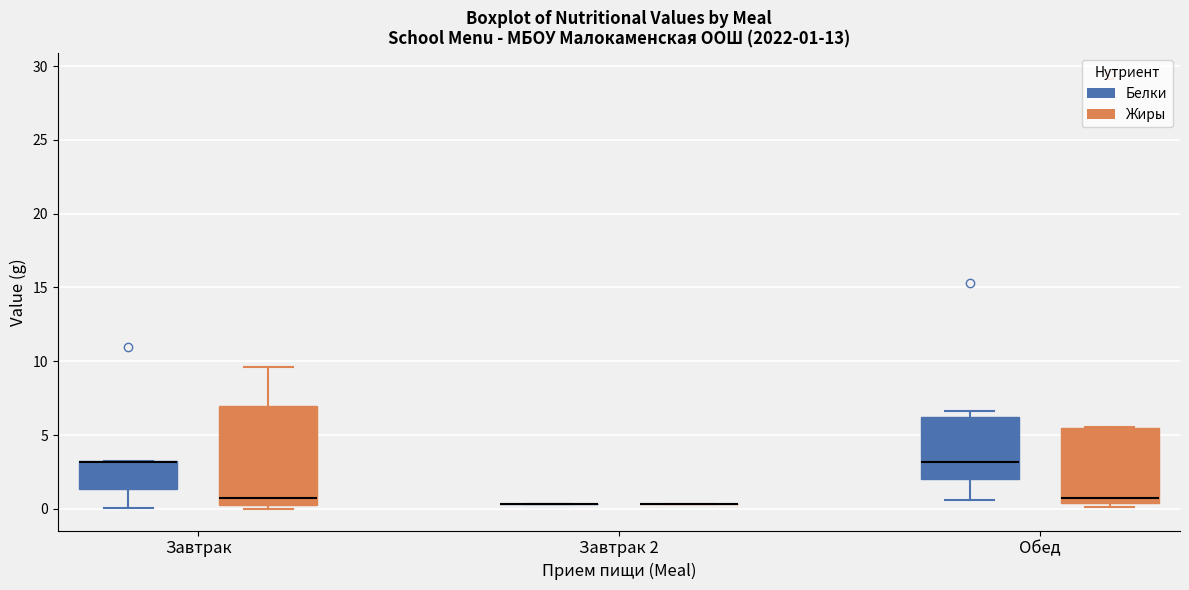

Which box is the tallest, from its lower edge to its upper edge?

Завтрак (Жиры)